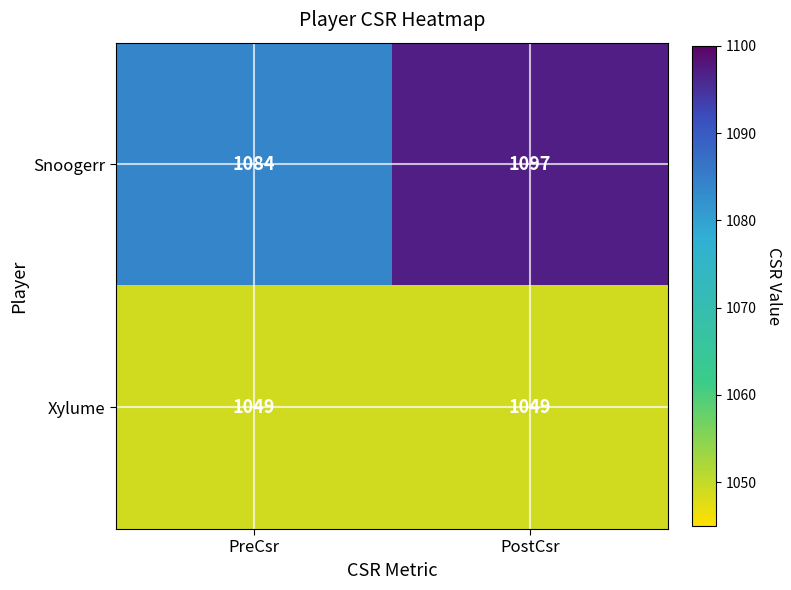

What is the difference between the Snoogerr values at PreCsr and PostCsr?

13